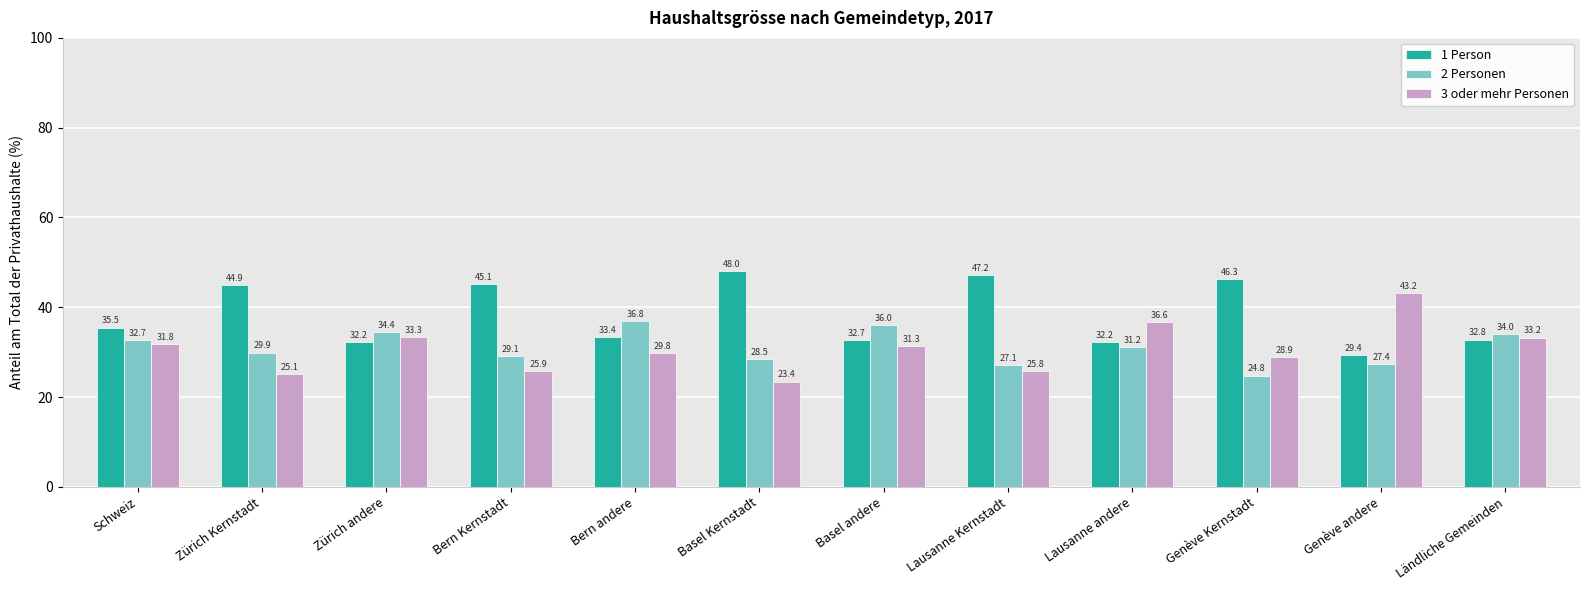

What position from the right is Zürich Kernstadt?

11